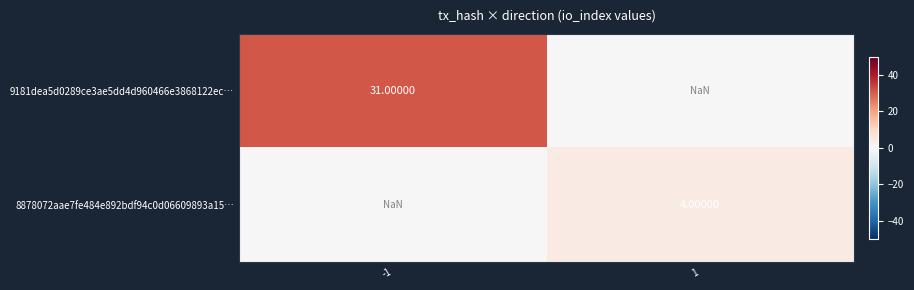

Is the value of 8878072aae7fe484e892bdf94c0d06609893a15… at 1 greater than the value of 9181dea5d0289ce3ae5dd4d960466e3868122ec… at -1?

No